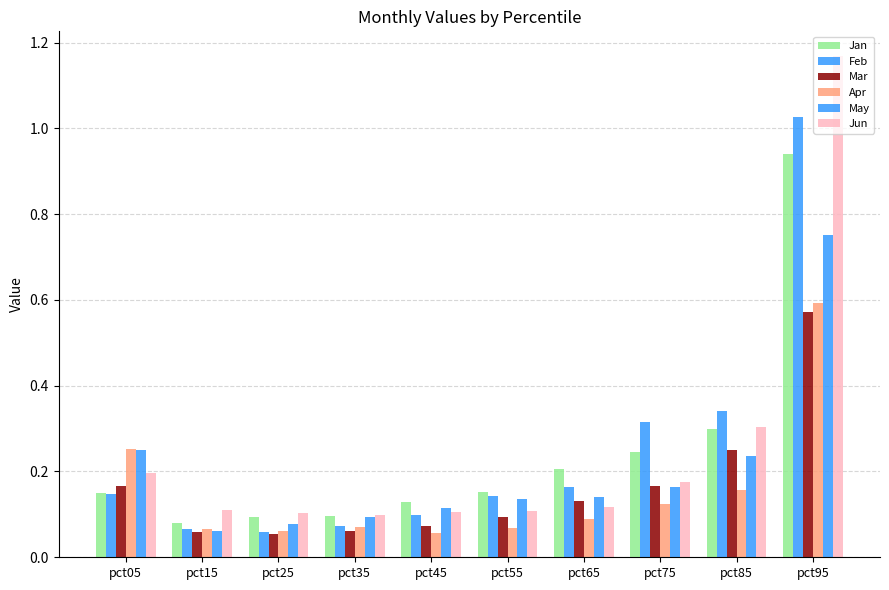

Which category has the highest value across all series?

pct95